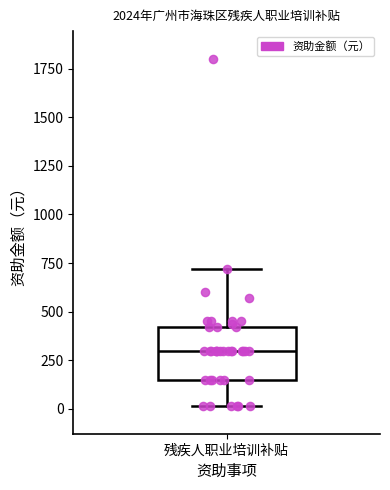

Read this box plot against the y-axis: the position of the median line, the range covered by the box, and the ends of both whiskers. The values are not printed on the chart, so give them approximately, as read against the axis.

median 300, box 150 to 400, whiskers 0 to 700